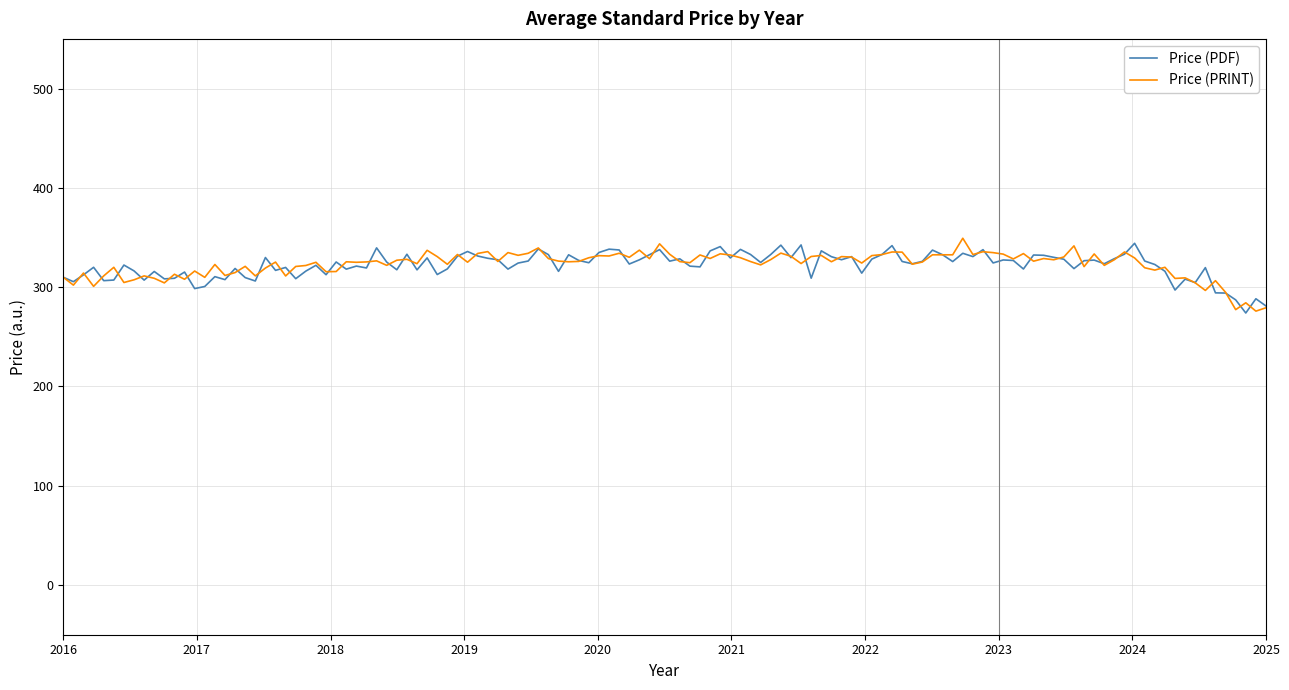

What is the minimum value shown in the chart?

274.0